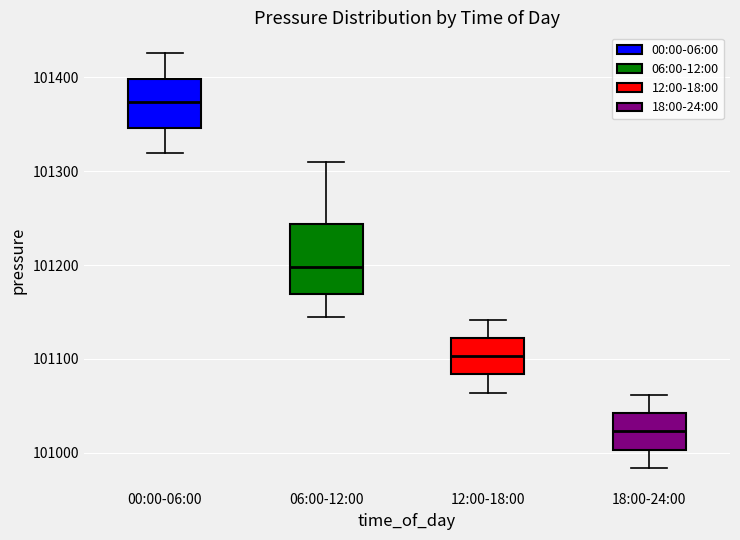

Which box's median line is the highest?

00:00-06:00